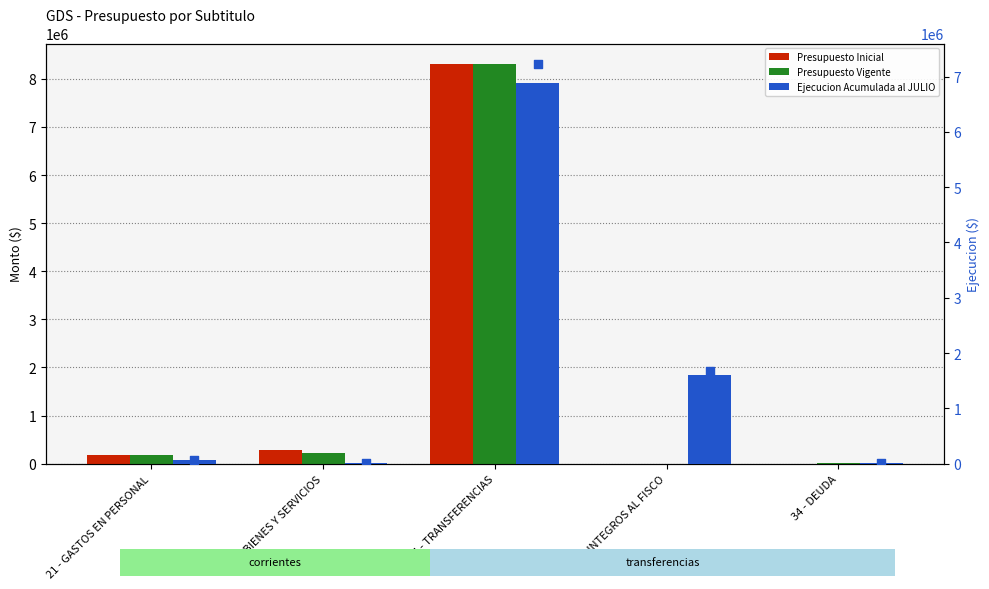

Which series has the largest total across all categories?

Presupuesto Inicial